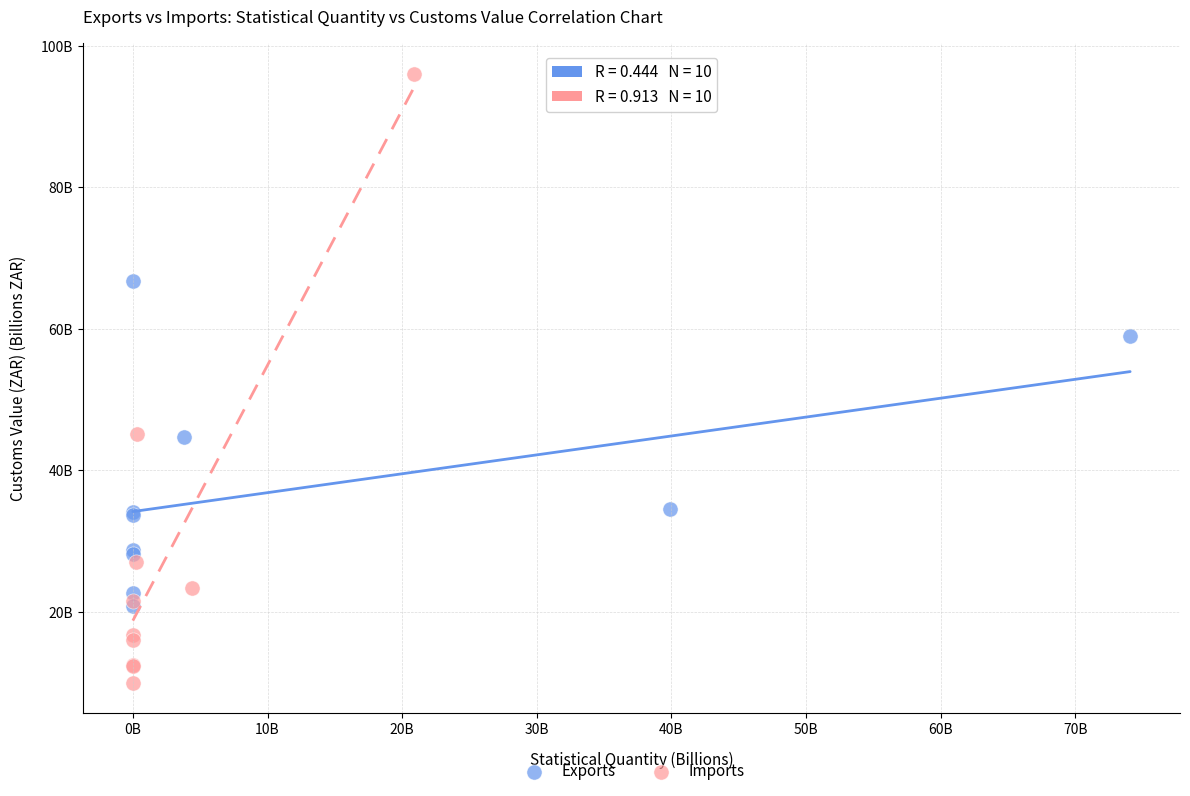

Which series has the largest Y range (max minus min)?

Imports